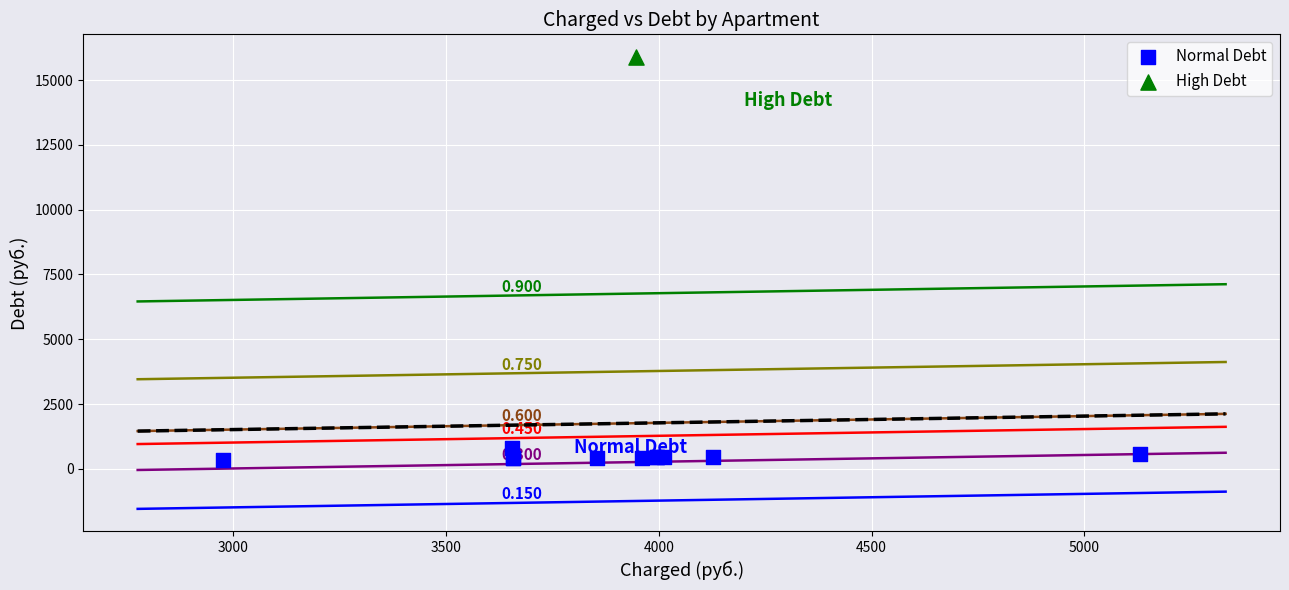

What are all the series names shown in the legend?

Normal Debt, High Debt